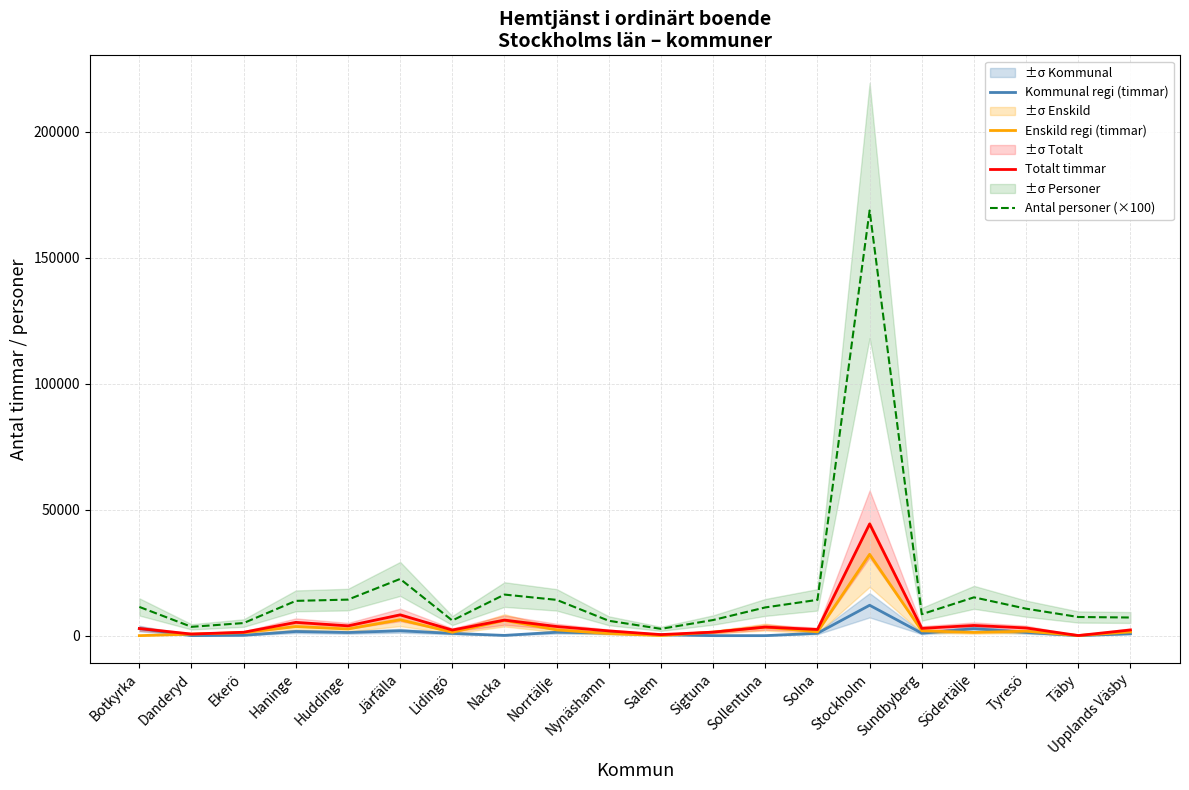

How many interior local peaks does the Kommunal regi (timmar) series have?

5